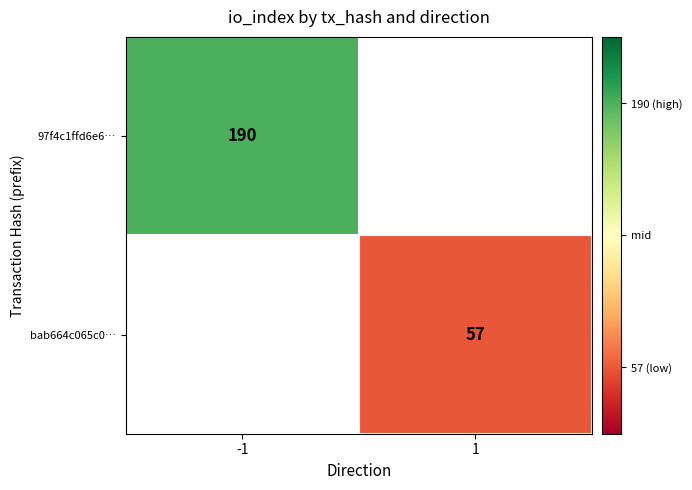

True or false: bab664c065c0… has a value of 33.3 at 1.

False